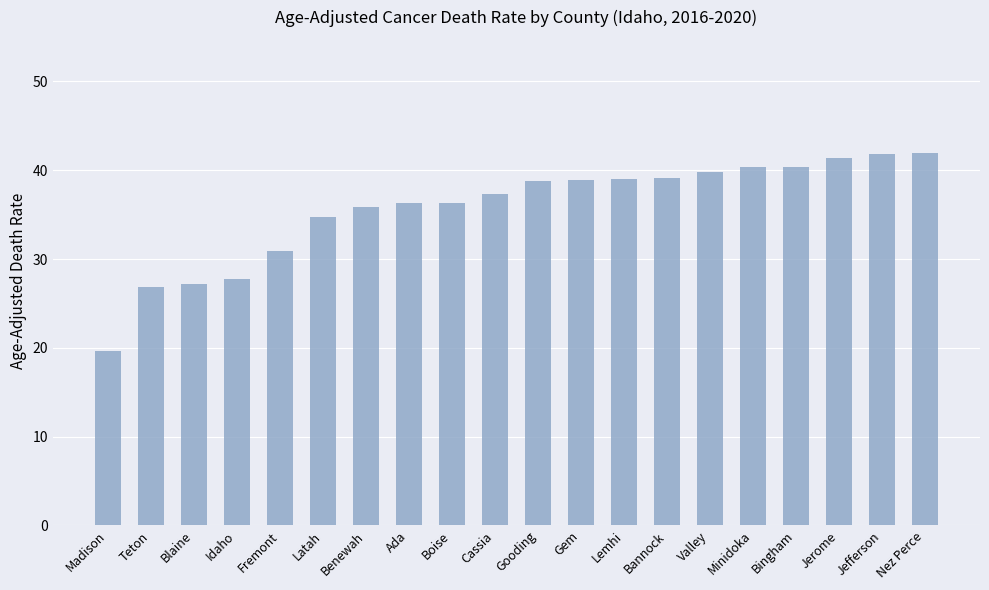

What is the greatest value displayed?

42.0